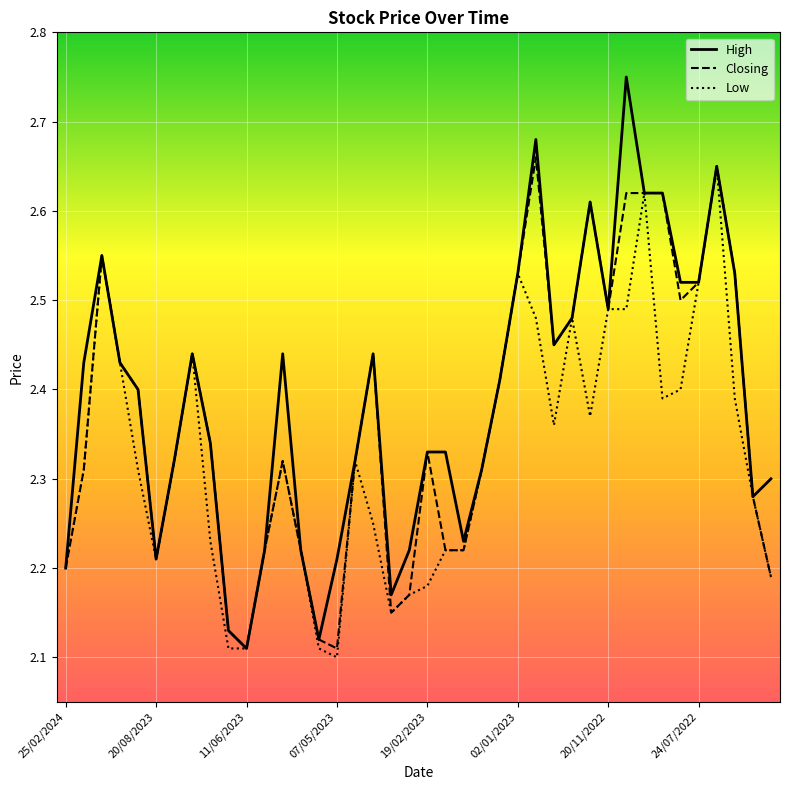

Rank the series by their average value, from highest to lowest.

High, Closing, Low